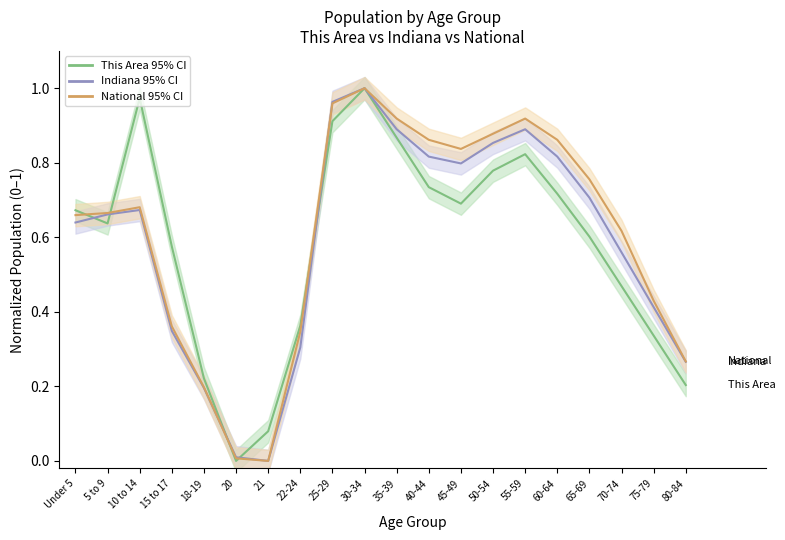

Rank the series by their average value, from highest to lowest.

National, Indiana, This Area